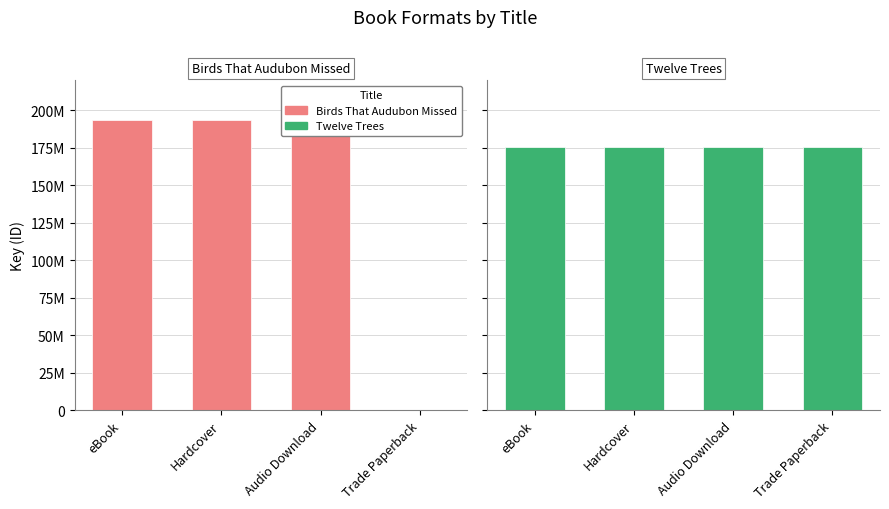

True or false: Twelve Trees has a value of 175491398 at Audio Download.

True